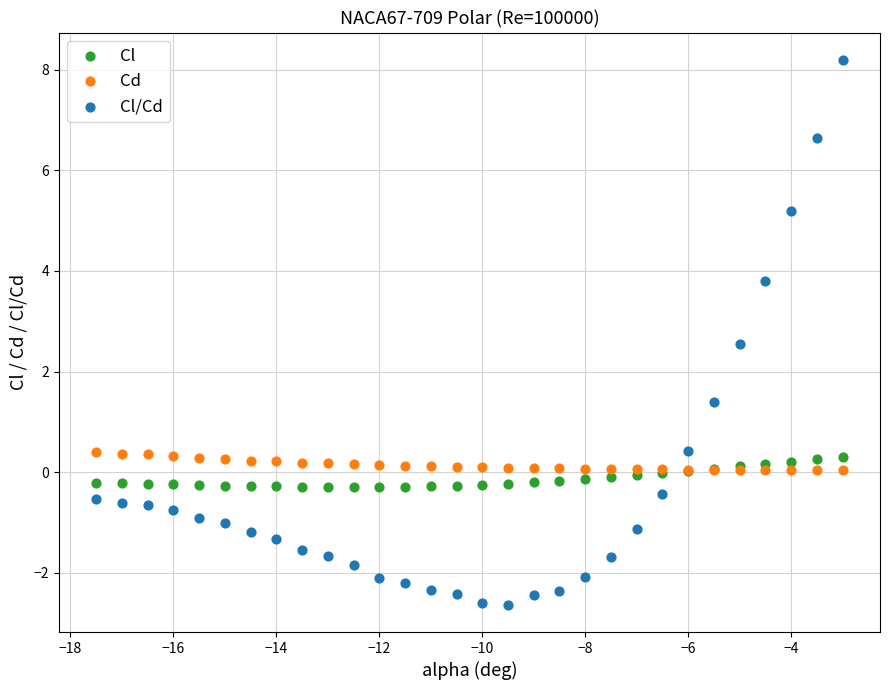

What is the X range (max minus min) for the scatter plot?

14.5